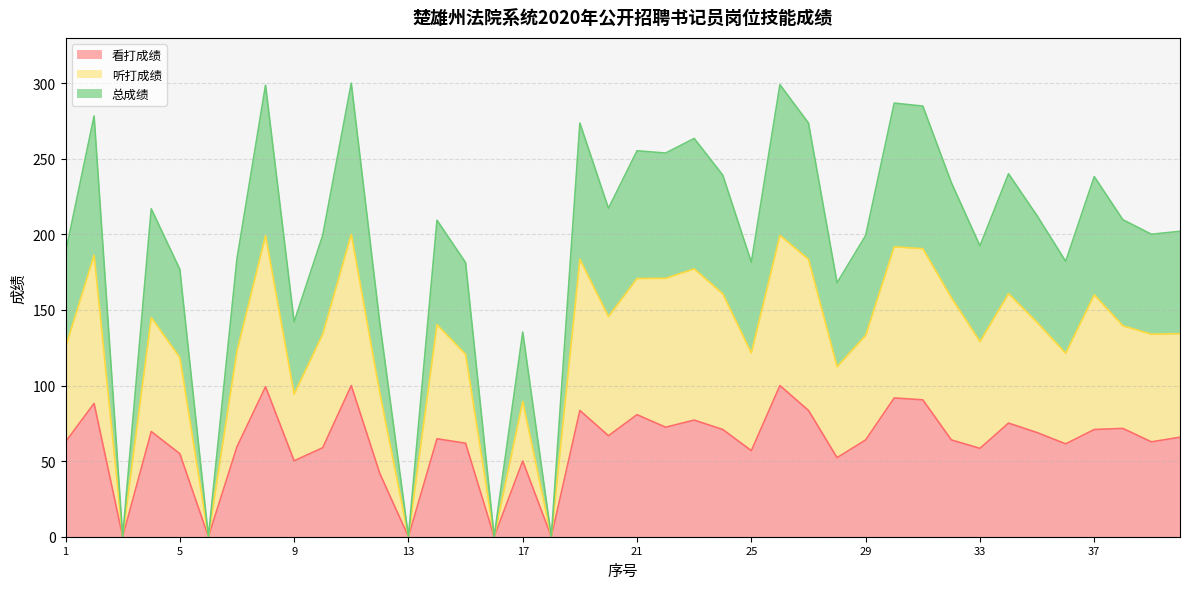

What are all the series names shown in the legend?

看打成绩, 听打成绩, 总成绩